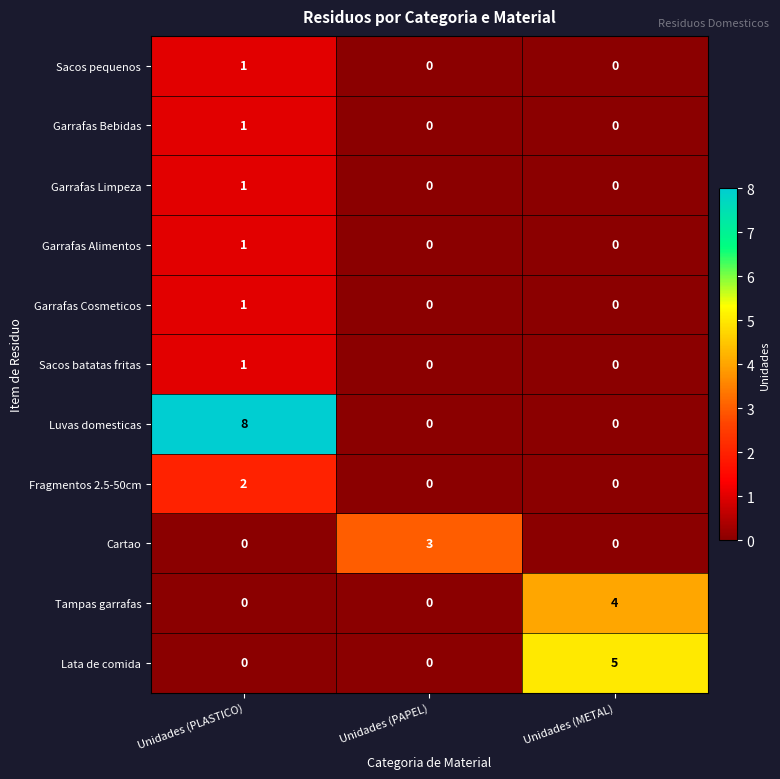

How many Garrafas Limpeza values are between 0 and 1?

3